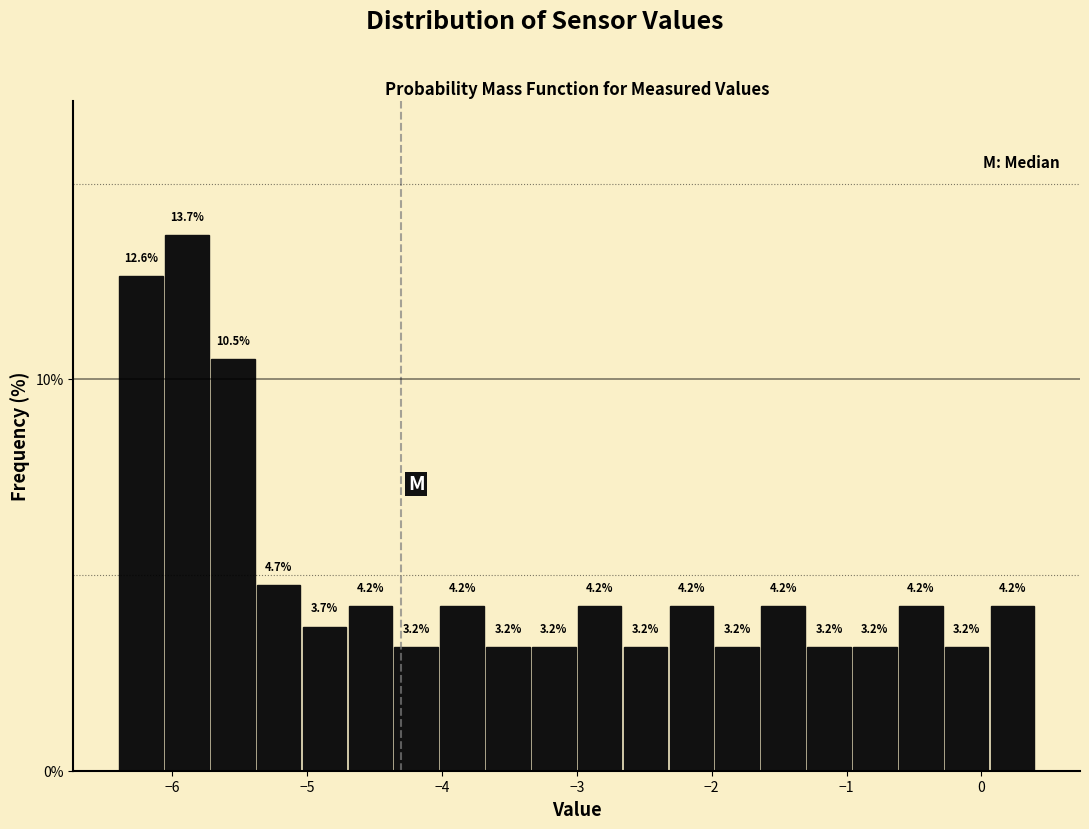

Read against the x-axis, roughly where is the centre of the tallest bar?

-5.9